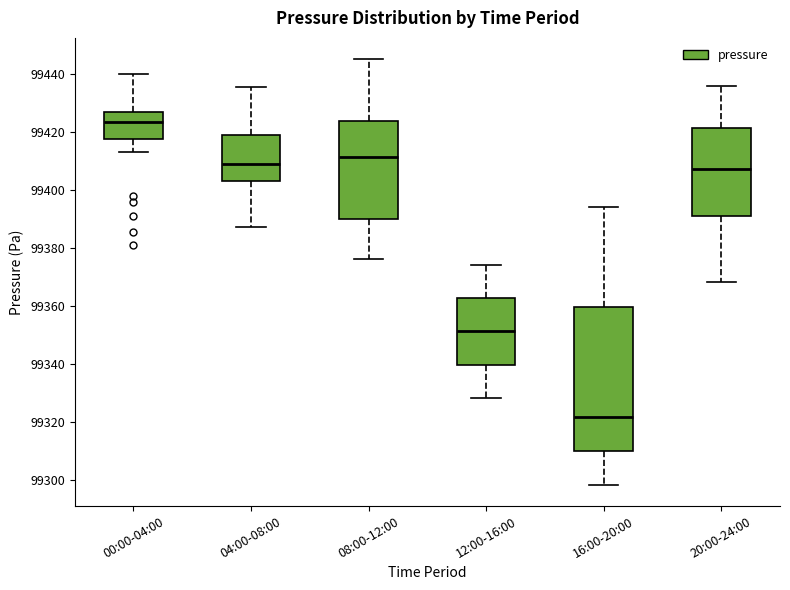

Comparing the boxes themselves (not the whiskers), which one is the tallest?

16:00-20:00